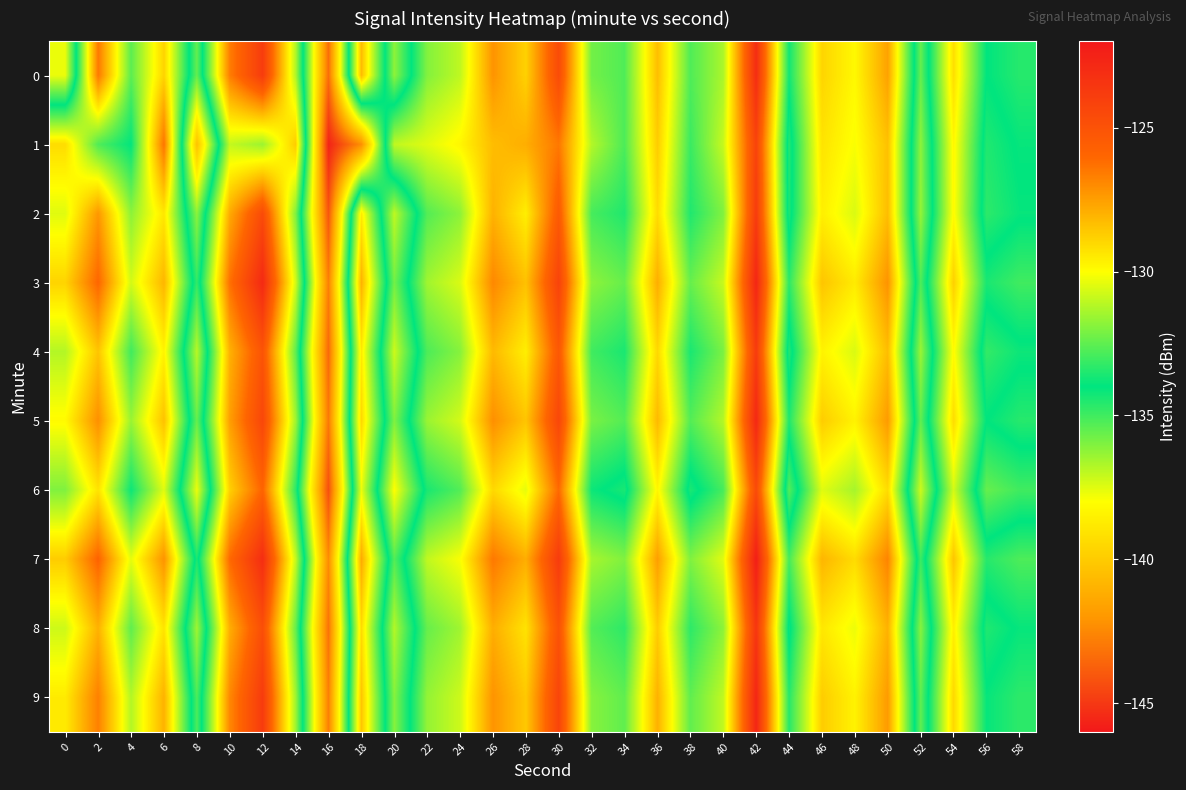

What is the difference between the highest and lowest values at 38?

2.4